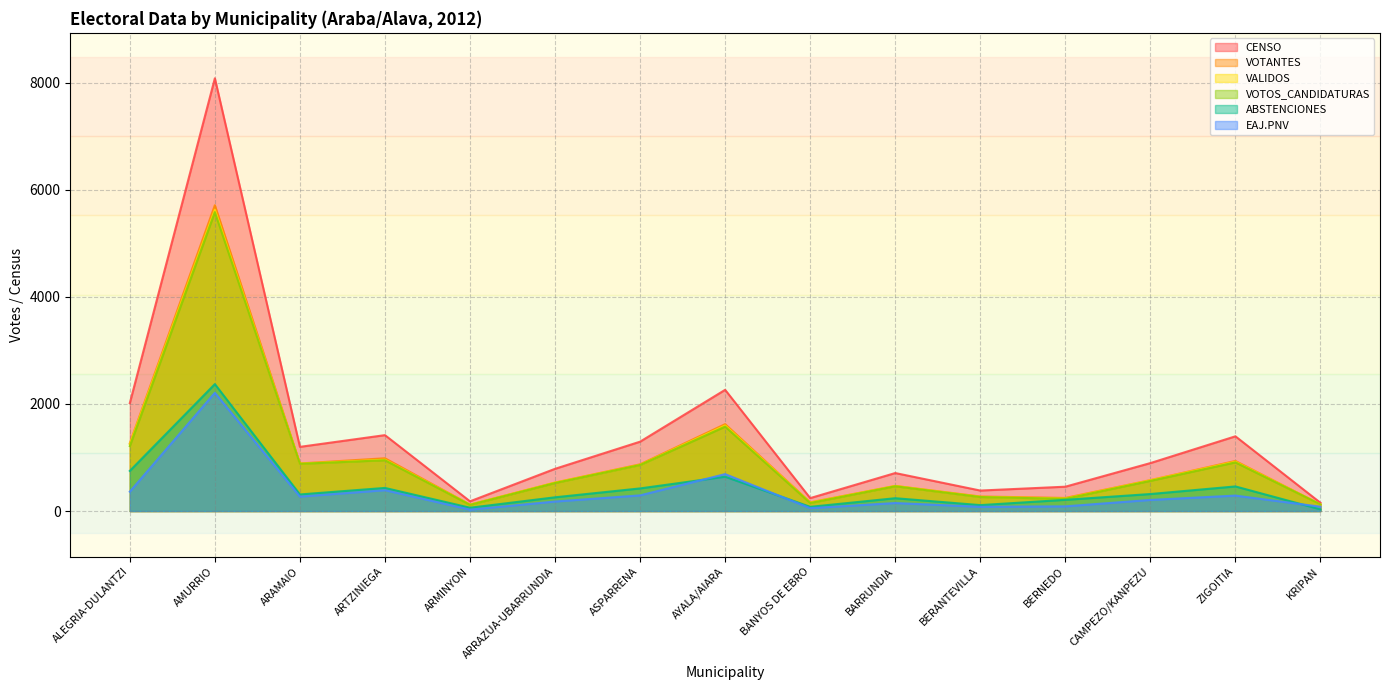

What are all the series names shown in the legend?

CENSO, VOTANTES, VALIDOS, VOTOS_CANDIDATURAS, ABSTENCIONES, EAJ.PNV